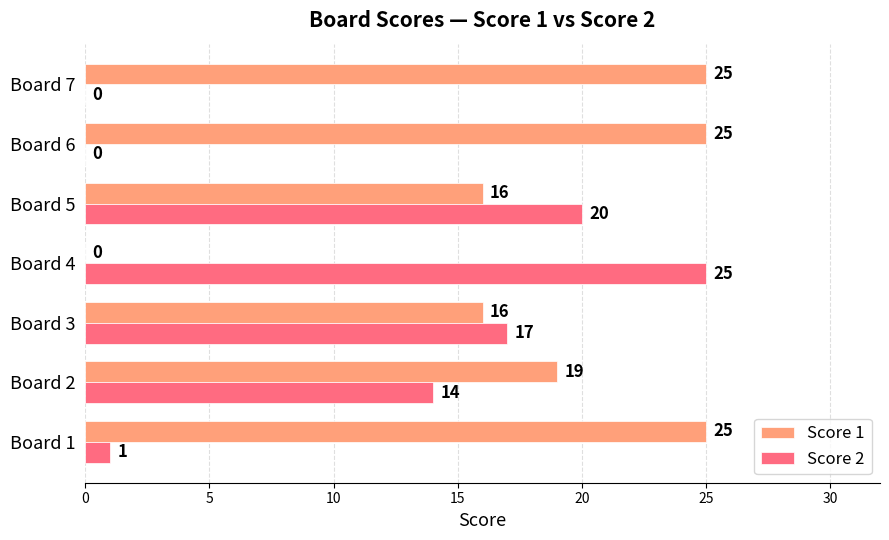

Is the value of Score 2 at Board 3 greater than the value of Score 1 at Board 6?

No